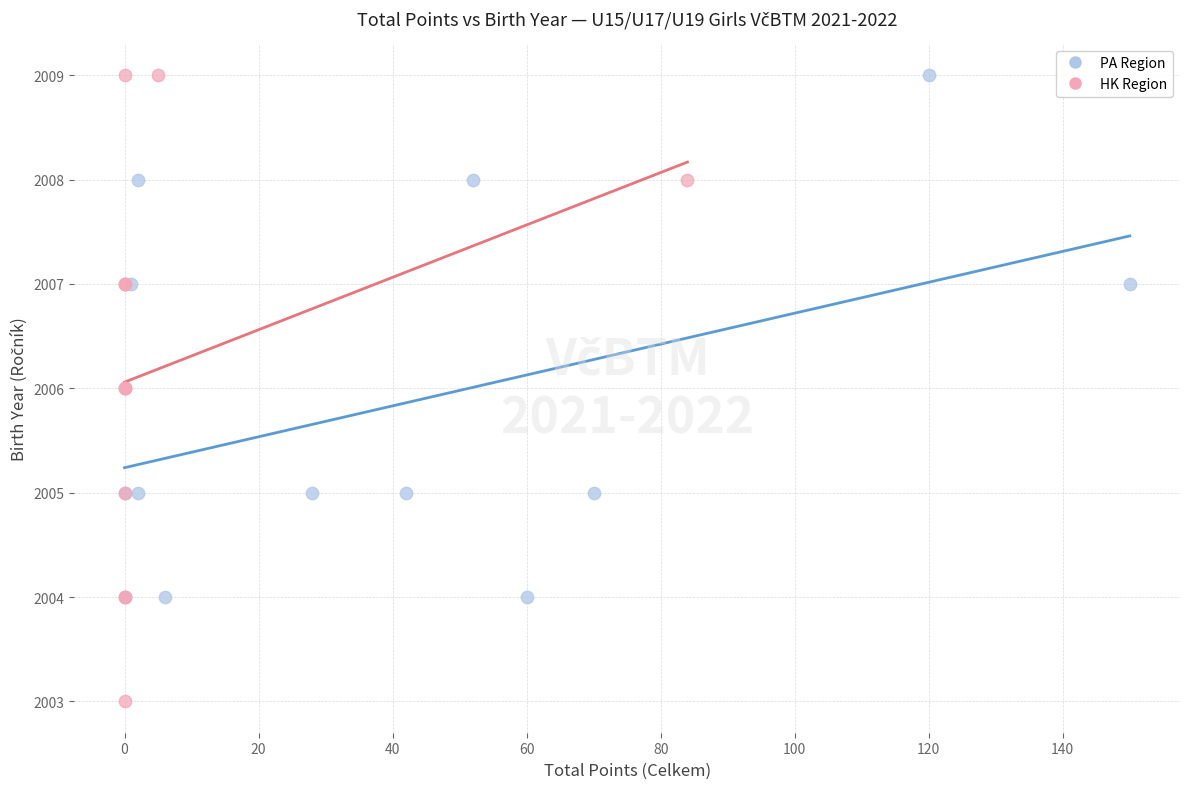

Which series contains the lowest Y value?

HK Region